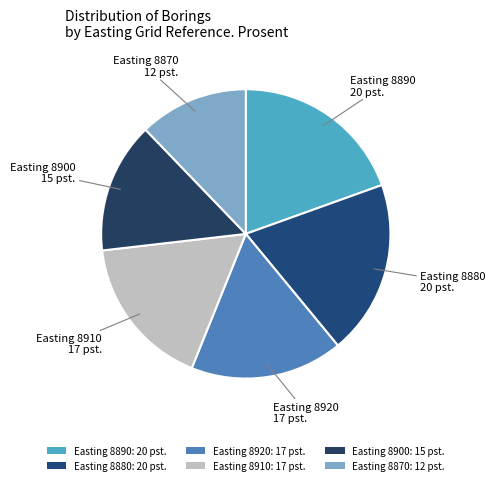

How many segments does this pie chart have?

6